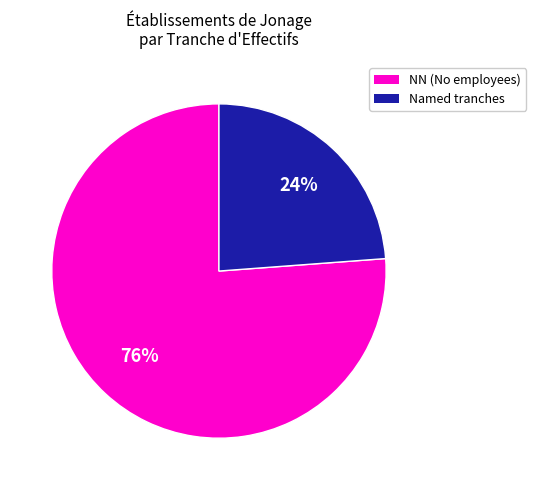

Does any single category account for the majority?

Yes